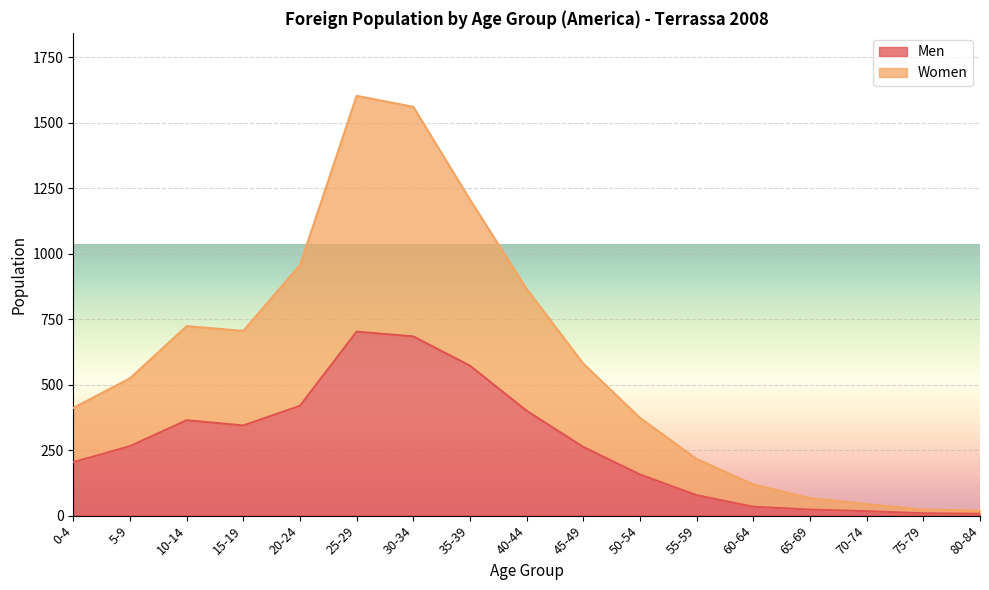

Between 35-39 and 45-49, which is larger?

35-39